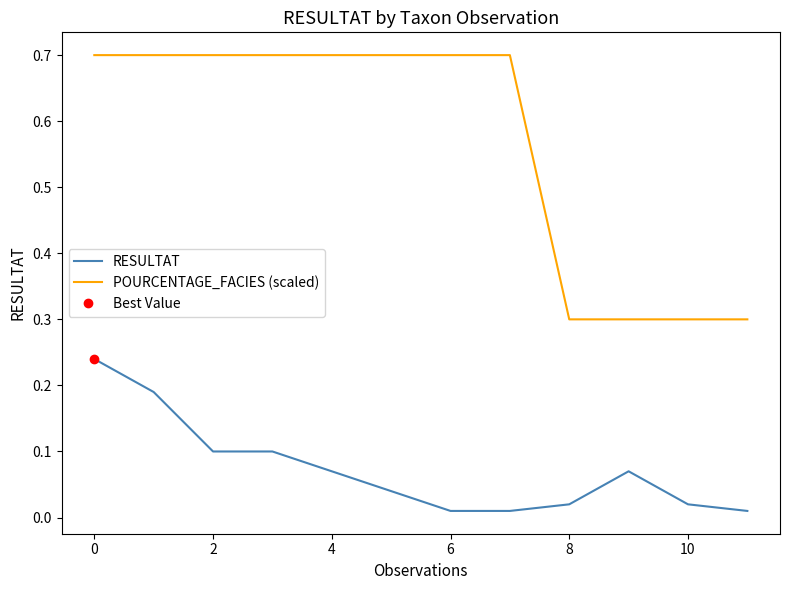

Is it true that POURCENTAGE_FACIES (scaled) equals 0.3 at 2?

False